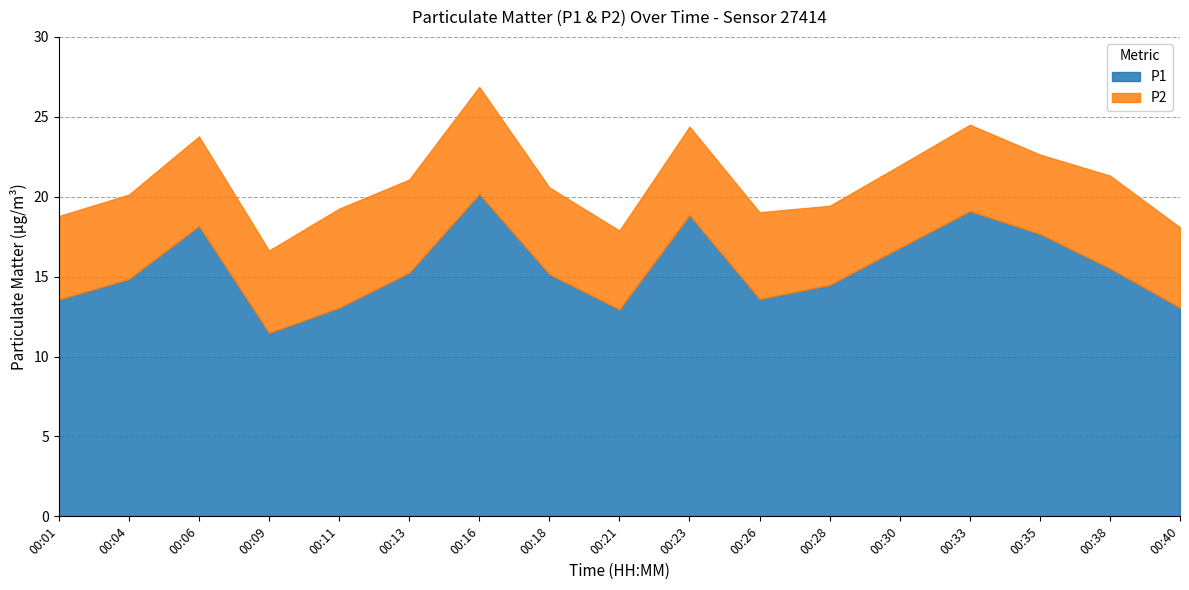

What is the lowest value of the P1 series?

11.5